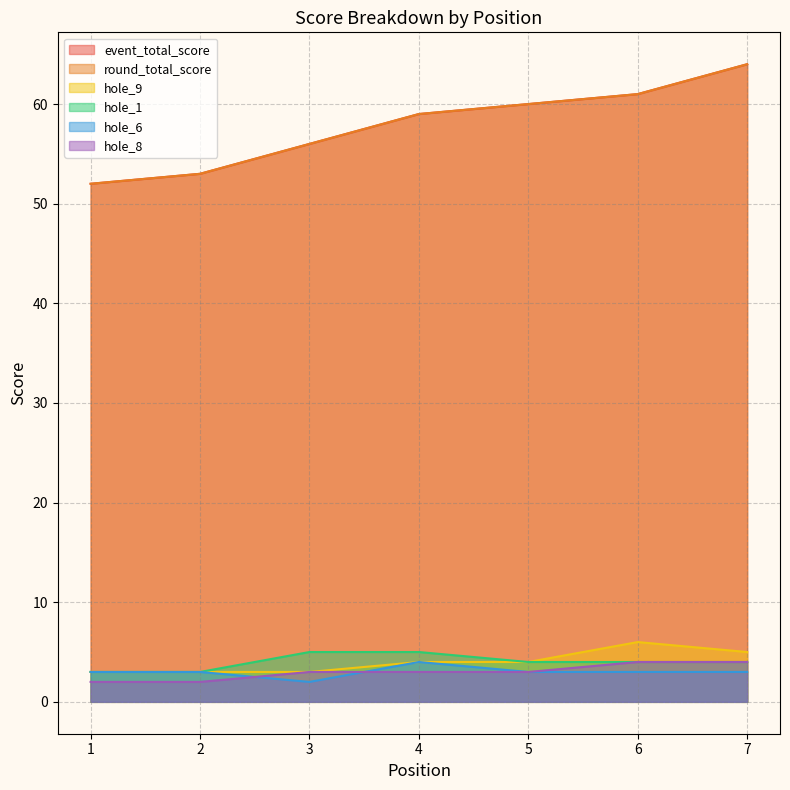

Which has a higher value, 6 or 7?

7